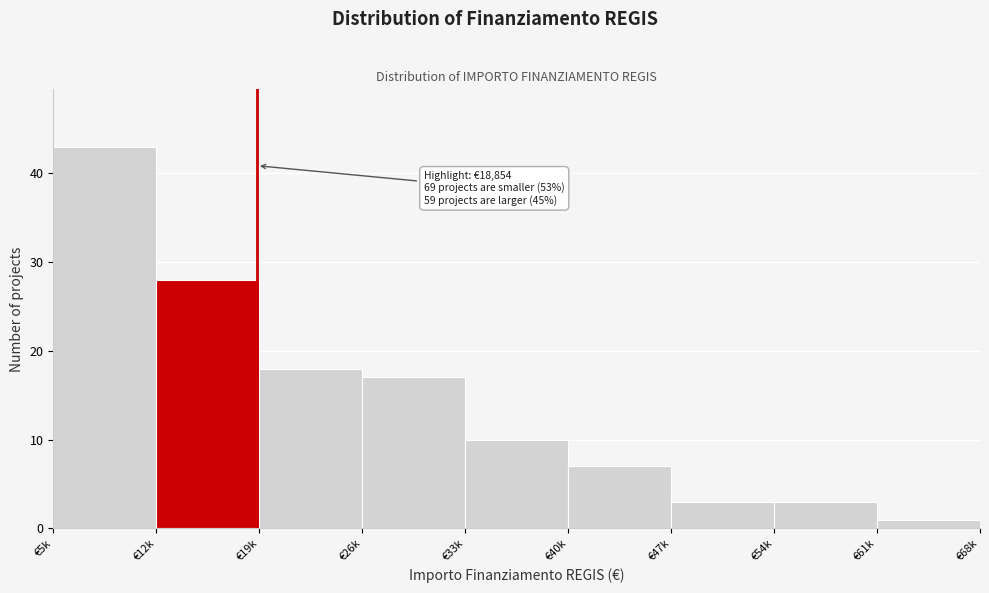

Reading right to left, transcribe all the data shown in this chart.

1	3	3	7	10	17	18	28	43